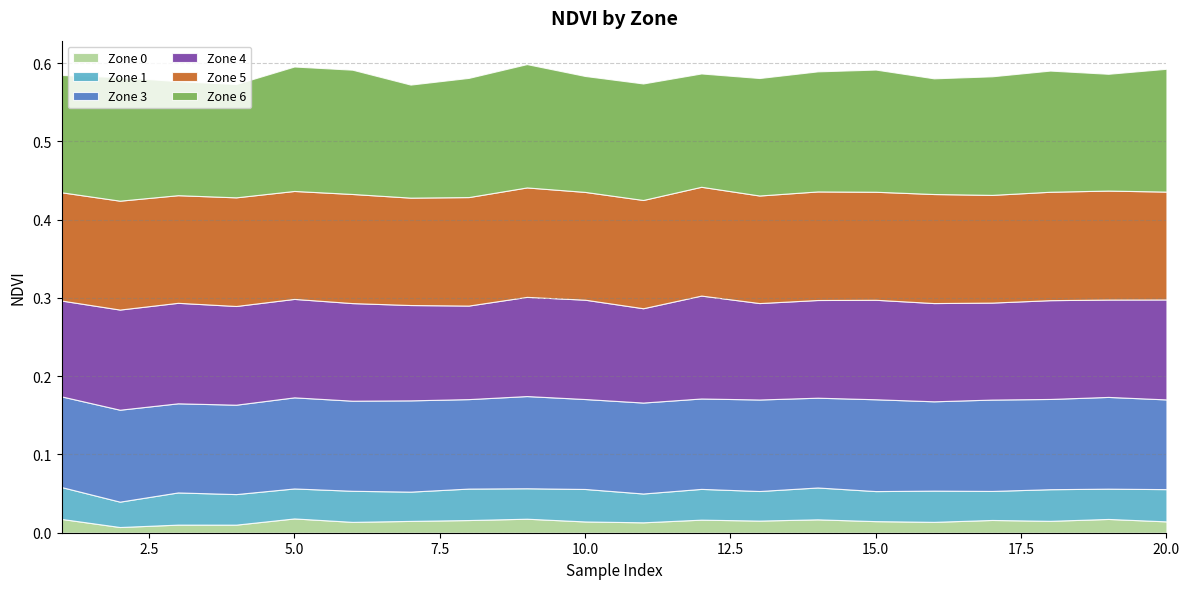

Between 15 and 17, which series saw the biggest shift?

Zone 6